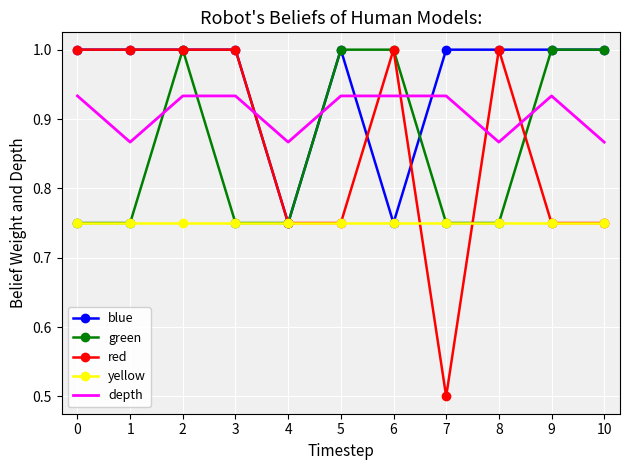

What is the lowest value of the red series?

0.5